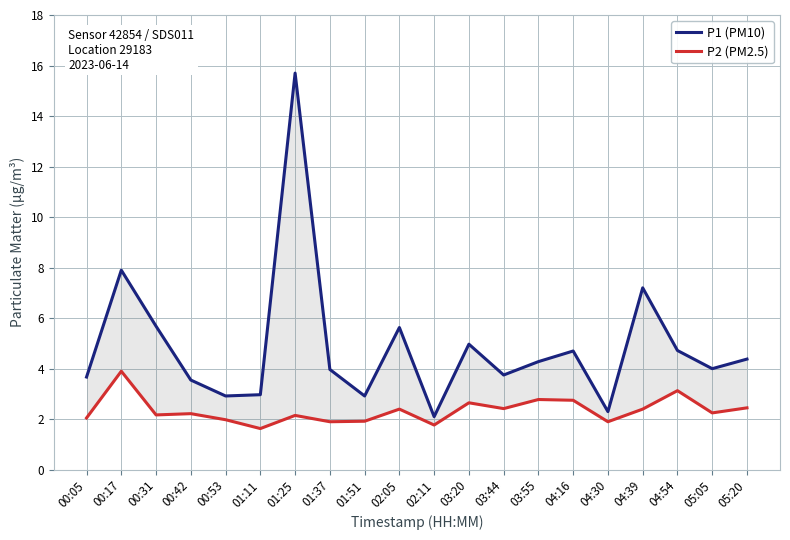

At which category does P2 (PM2.5) reach its first local peak?

00:17